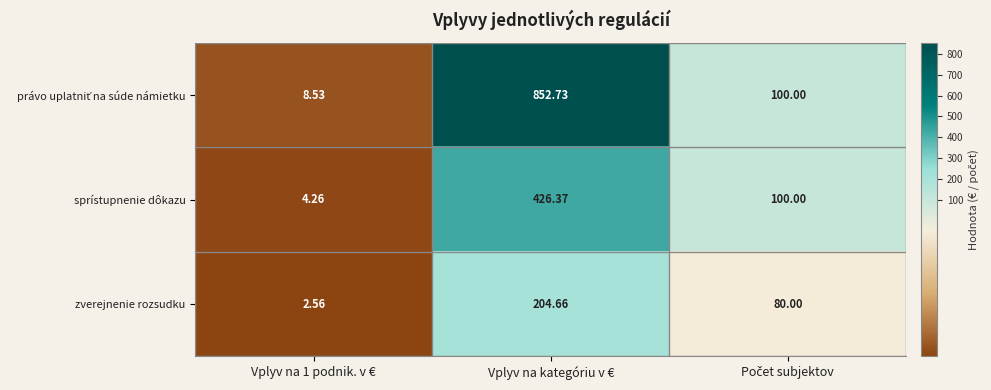

What is the total value across all series at Vplyv na kategóriu v €?

1483.8